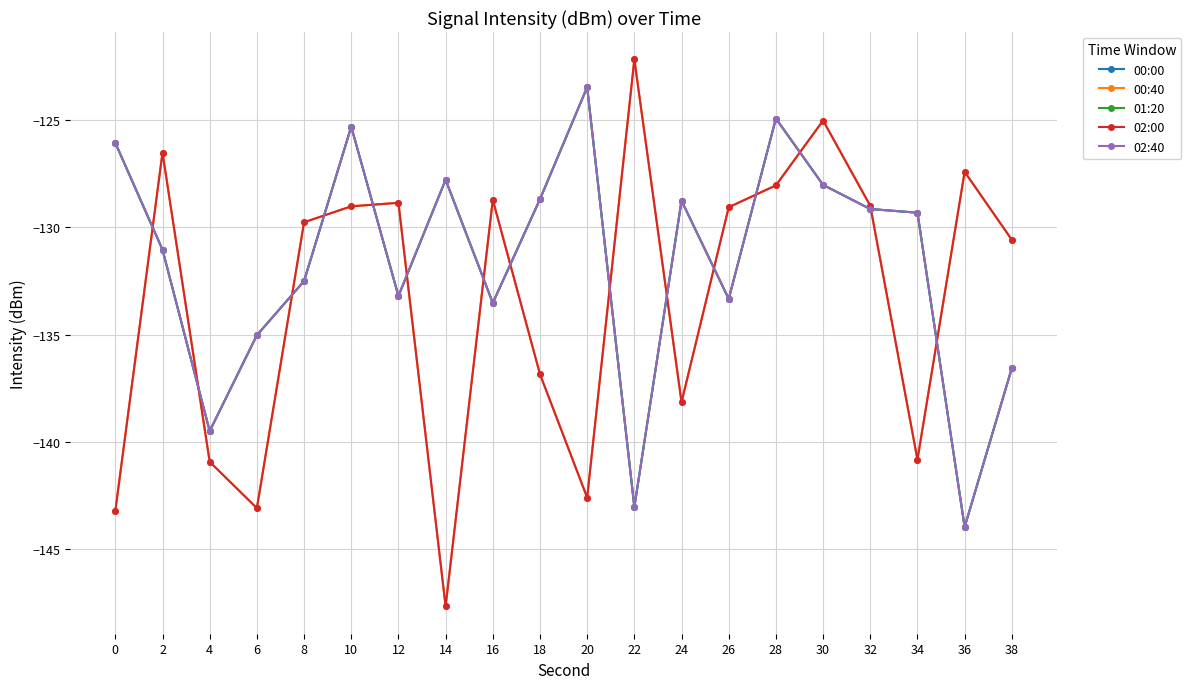

After their last crossing, which series has the higher values: 00:40 or 01:20?

00:40